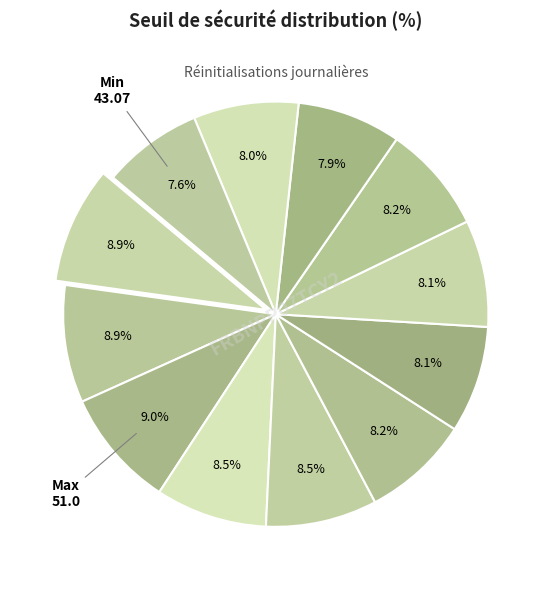

Count the number of slices in the pie.

12